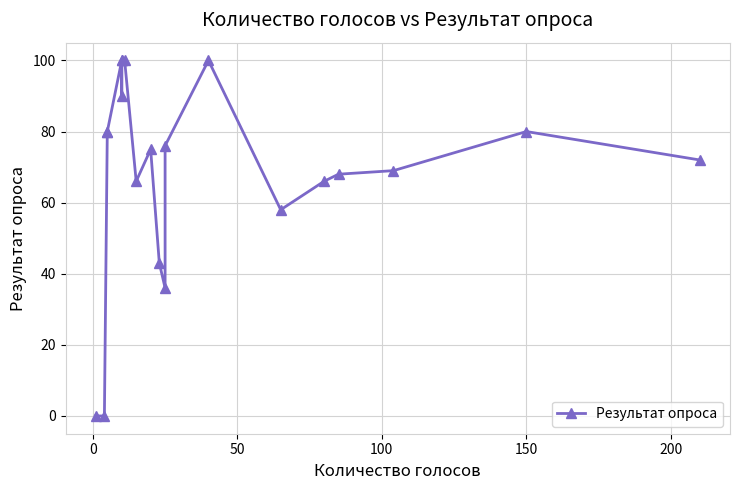

Does the chart have visible grid lines?

Yes